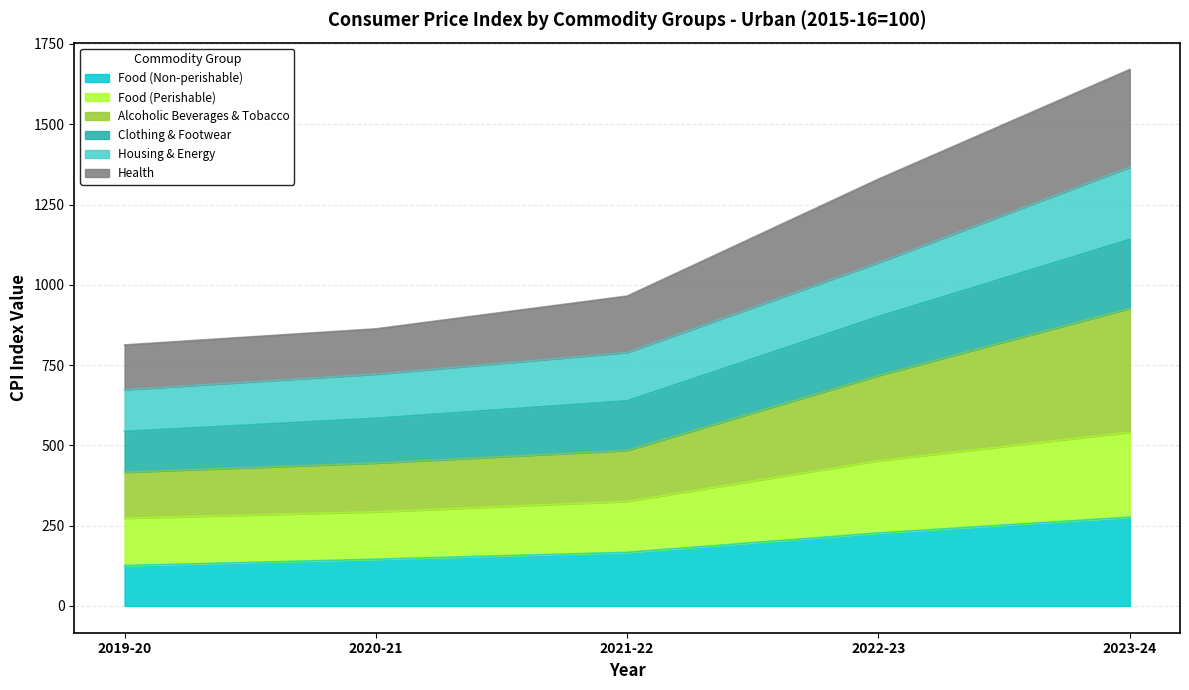

What are all the series names shown in the legend?

Food (Non-perishable), Food (Perishable), Alcoholic Beverages & Tobacco, Clothing & Footwear, Housing & Energy, Health